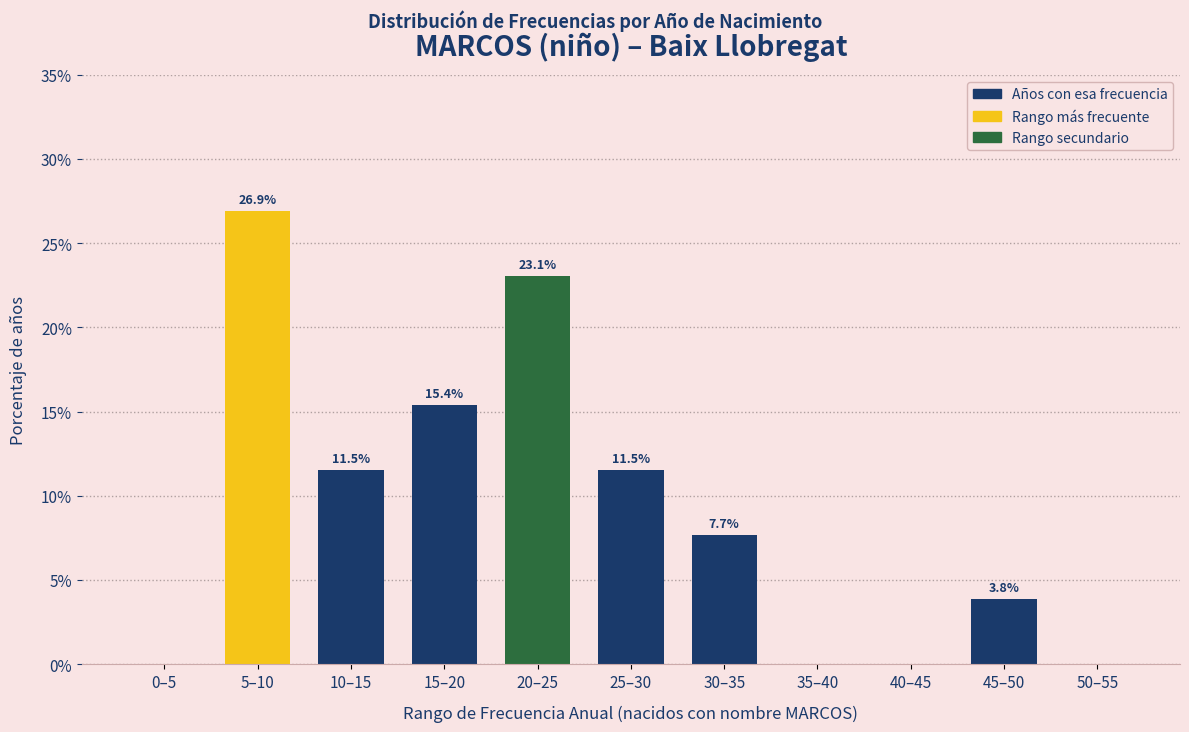

Reading right to left, list all the values displayed in this chart.

50–55=0.0	45–50=3.8	40–45=0.0	35–40=0.0	30–35=7.7	25–30=11.5	20–25=23.1	15–20=15.4	10–15=11.5	5–10=26.9	0–5=0.0